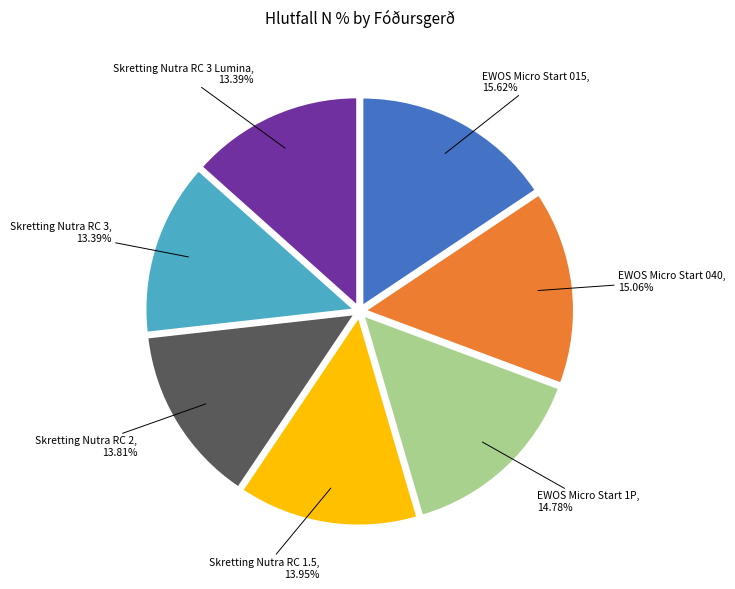

Does EWOS Micro Start 040 represent more than half of the total?

No